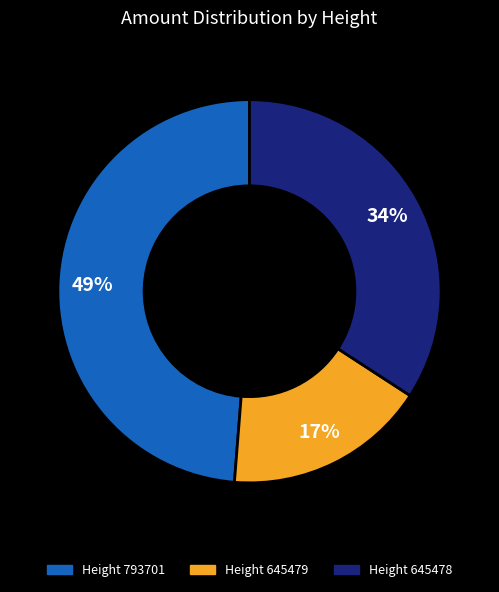

How many slices are in this pie chart?

3